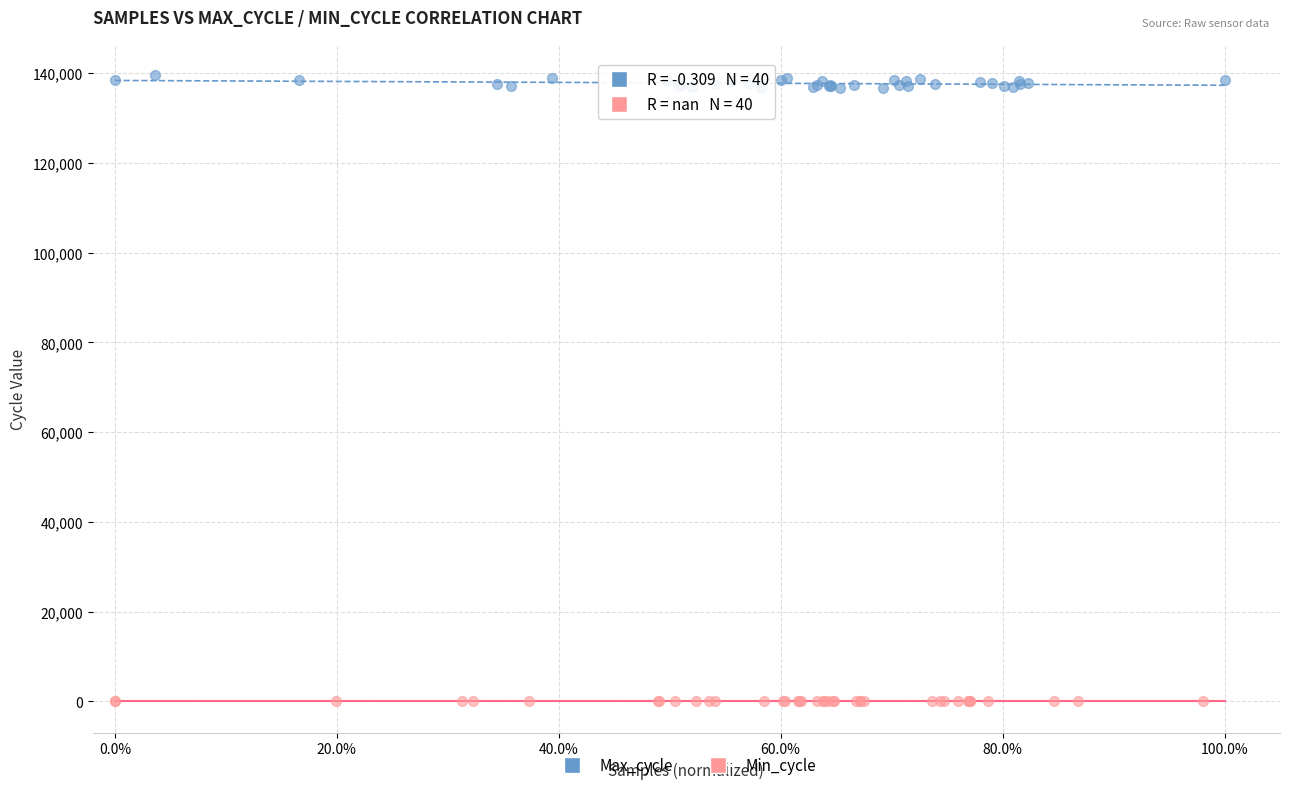

Which series reaches the minimum Y coordinate?

Min_cycle